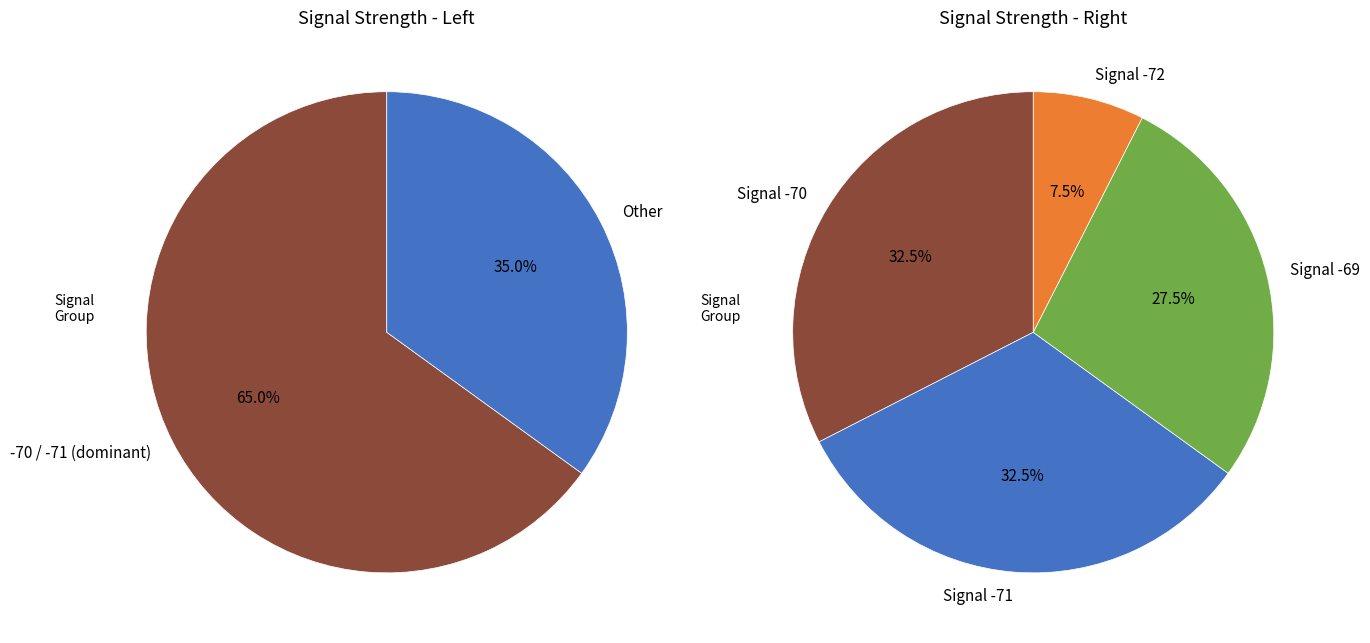

Does 23 account for over 50% of the chart?

No